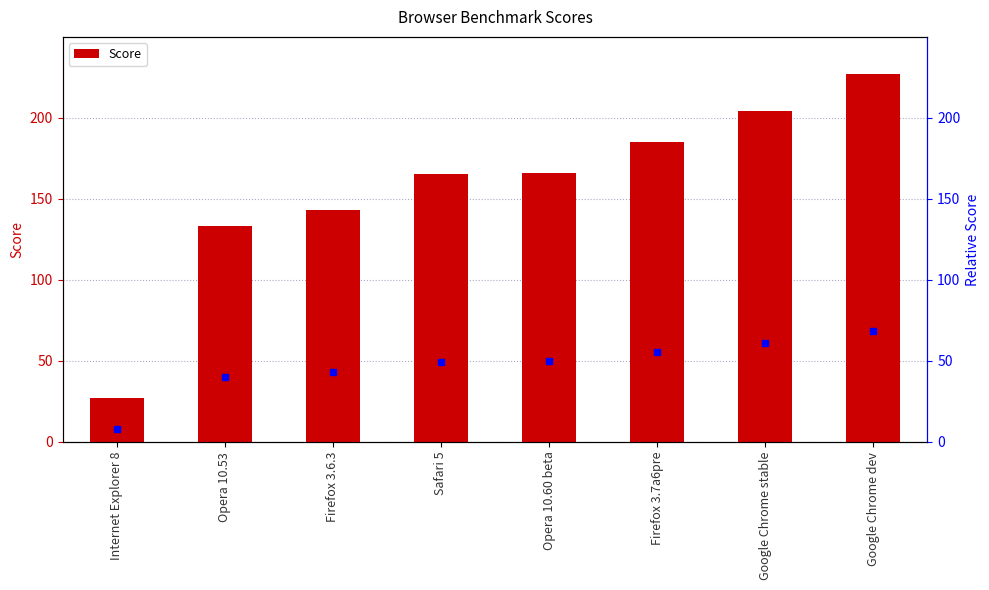

Does the chart contain any negative values?

No